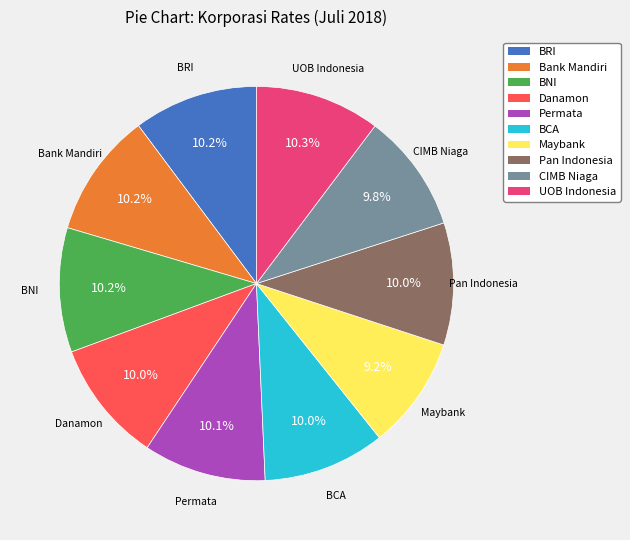

Rank the categories by value from highest to lowest.

PT BANK UOB INDONESIA, PT BANK RAKYAT INDONESIA, PT BANK MANDIRI, PT BANK NEGARA INDONESIA, PT BANK PERMATA, PT BANK PAN INDONESIA, PT BANK DANAMON, PT BANK CENTRAL ASIA, PT BANK CIMB NIAGA, PT BANK MAYBANK INDONESIA